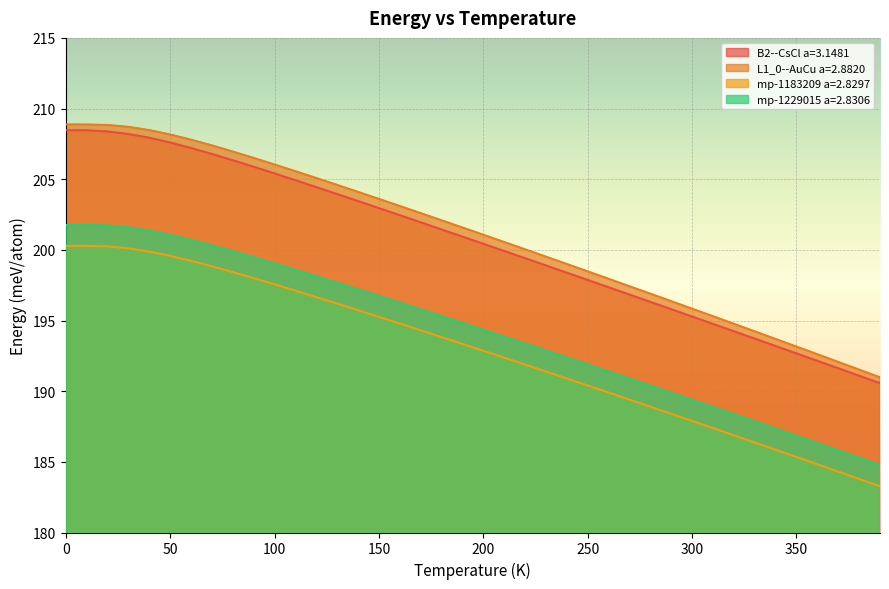

What is the sum of the B2--CsCl a=3.1481 values at 220.0 and 10.0?

407.9